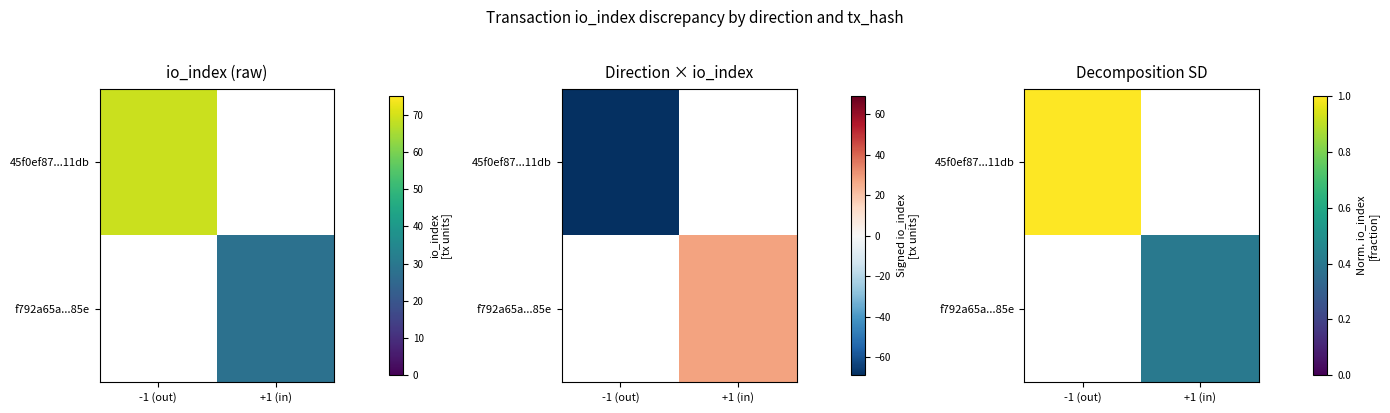

True or false: f792a65a...85e has a value of 0.4 at +1 (in).

True